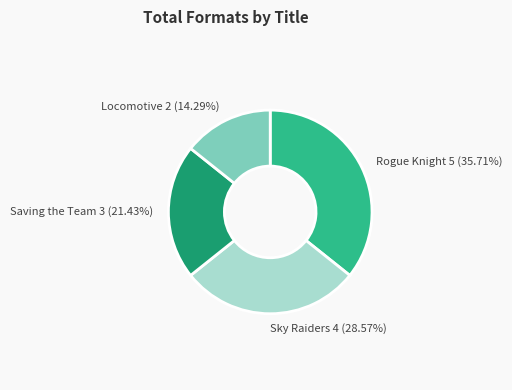

How many slices are in this pie chart?

4